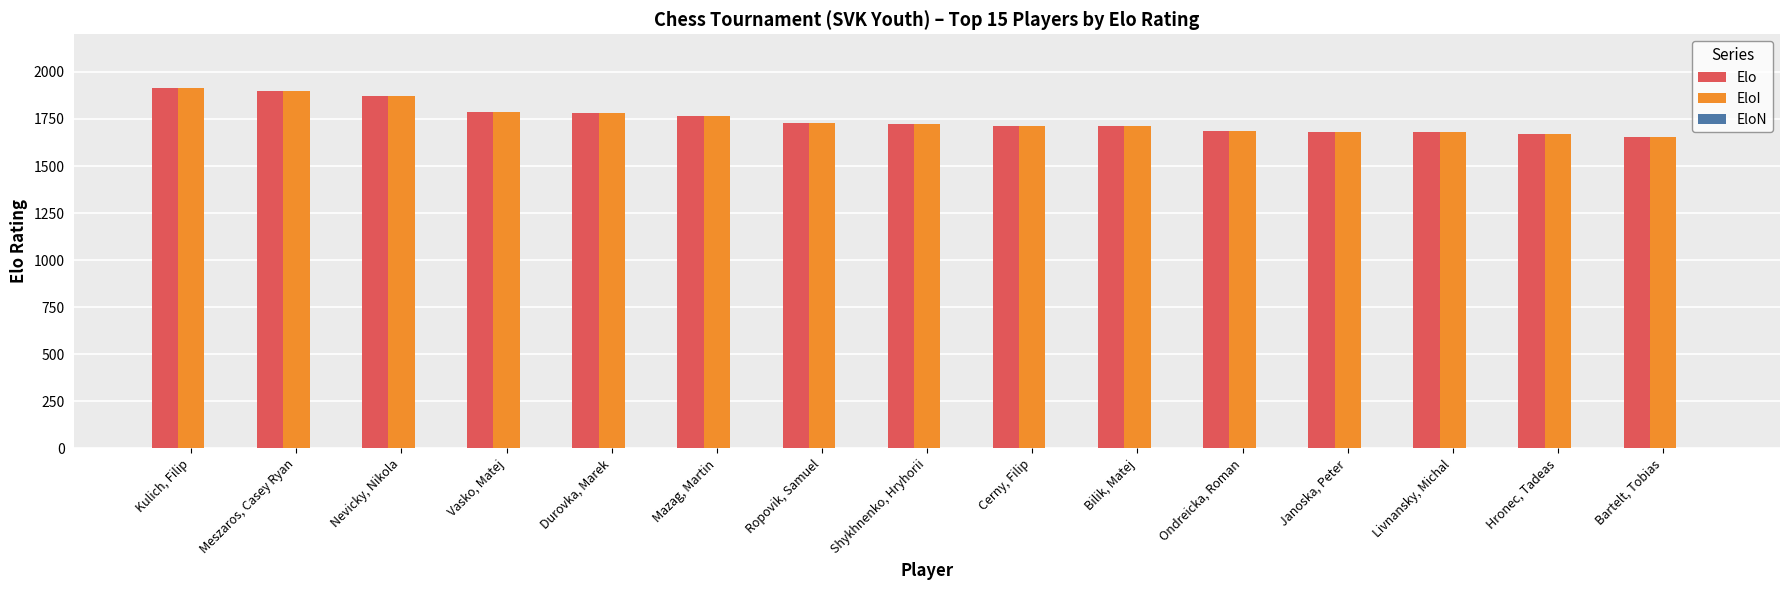

The Elo series shows 1715 at Cerny, Filip. True or false?

True